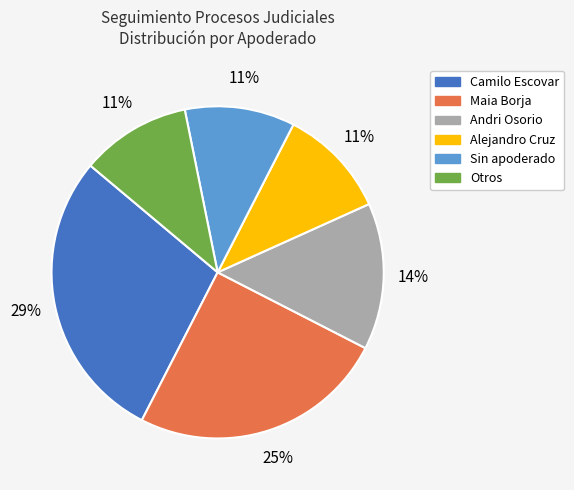

What percentage is the Otros slice, to the nearest percent?

11%